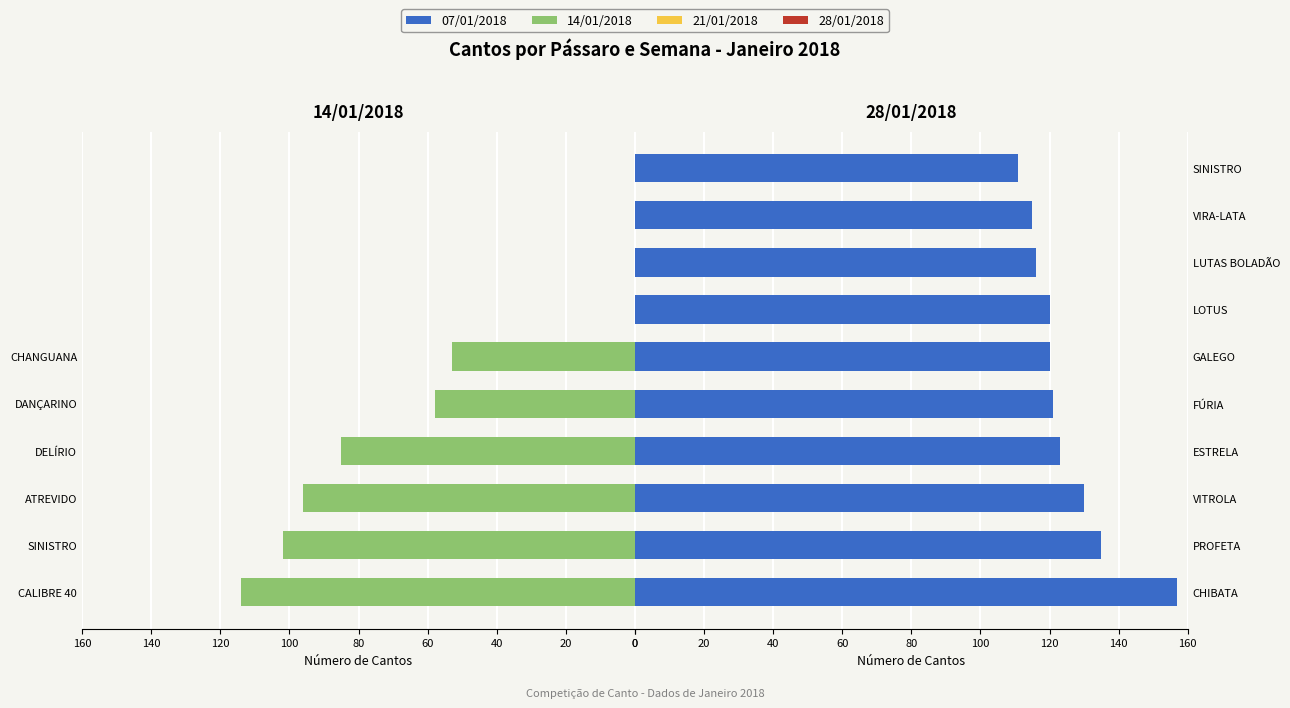

The value of 28/01/2018 at SINISTRO is 25. True or false?

False